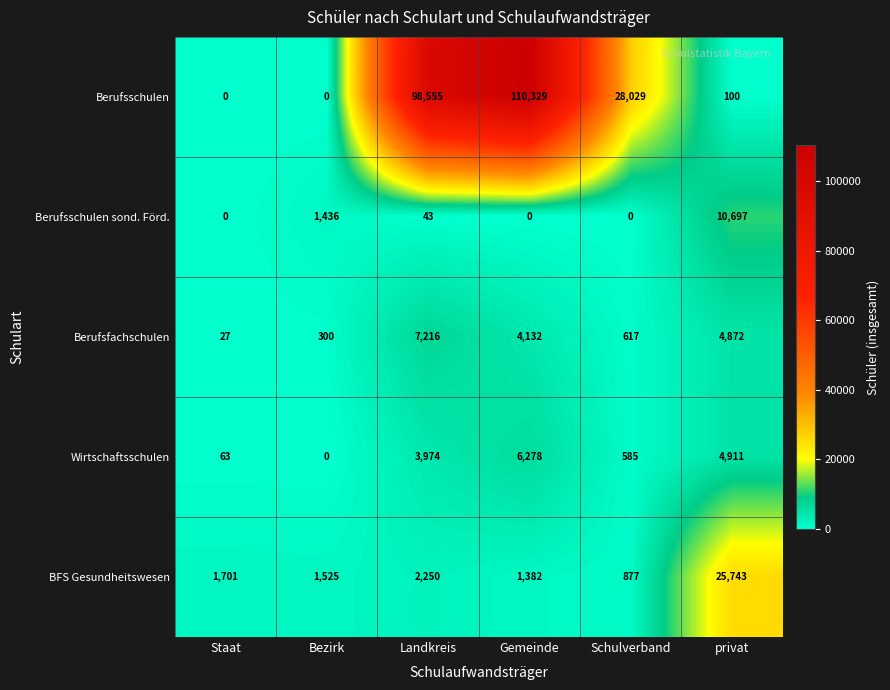

True or false: Berufsfachschulen has a value of 368 at Schulverband.

False